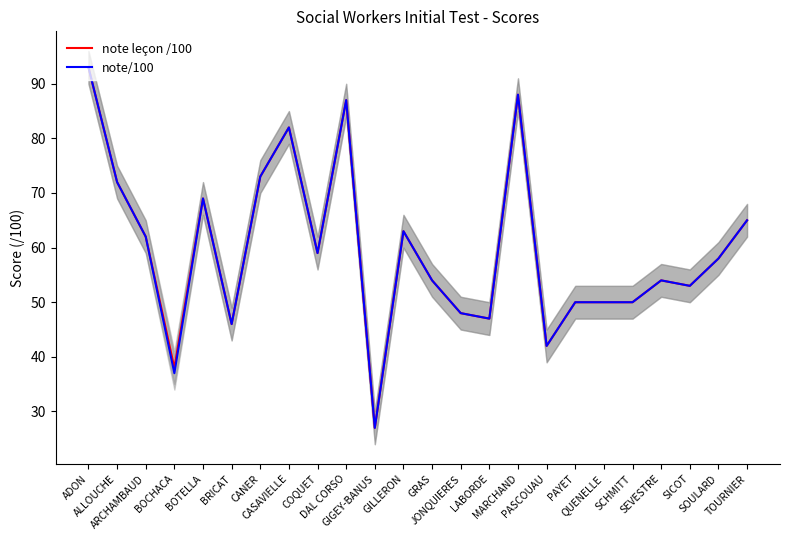

Reading right to left, transcribe all the data shown in this chart.

note leçon /100: TOURNIER=65	SOULARD=58	SICOT=53	SEVESTRE=54	SCHMITT=50	QUENELLE=50	PAYET=50	PASCOUAU=42	MARCHAND=88	LABORDE=47	JONQUIERES=48	GRAS=54	GILLERON=63	GIGEY-BANUS=27	DAL CORSO=87	COQUET=59	CASAVIELLE=82	CANER=73	BRICAT=46	BOTELLA=69	BOCHACA=38	ARCHAMBAUD=62	ALLOUCHE=72	ADON=93
note/100: TOURNIER=65	SOULARD=58	SICOT=53	SEVESTRE=54	SCHMITT=50	QUENELLE=50	PAYET=50	PASCOUAU=42	MARCHAND=88	LABORDE=47	JONQUIERES=48	GRAS=54	GILLERON=63	GIGEY-BANUS=27	DAL CORSO=87	COQUET=59	CASAVIELLE=82	CANER=73	BRICAT=46	BOTELLA=69	BOCHACA=37	ARCHAMBAUD=62	ALLOUCHE=72	ADON=93